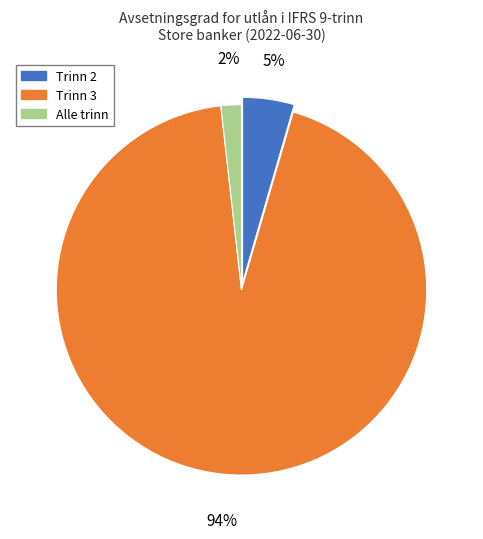

The Trinn 3 slice represents 99% of the pie. True or false?

False